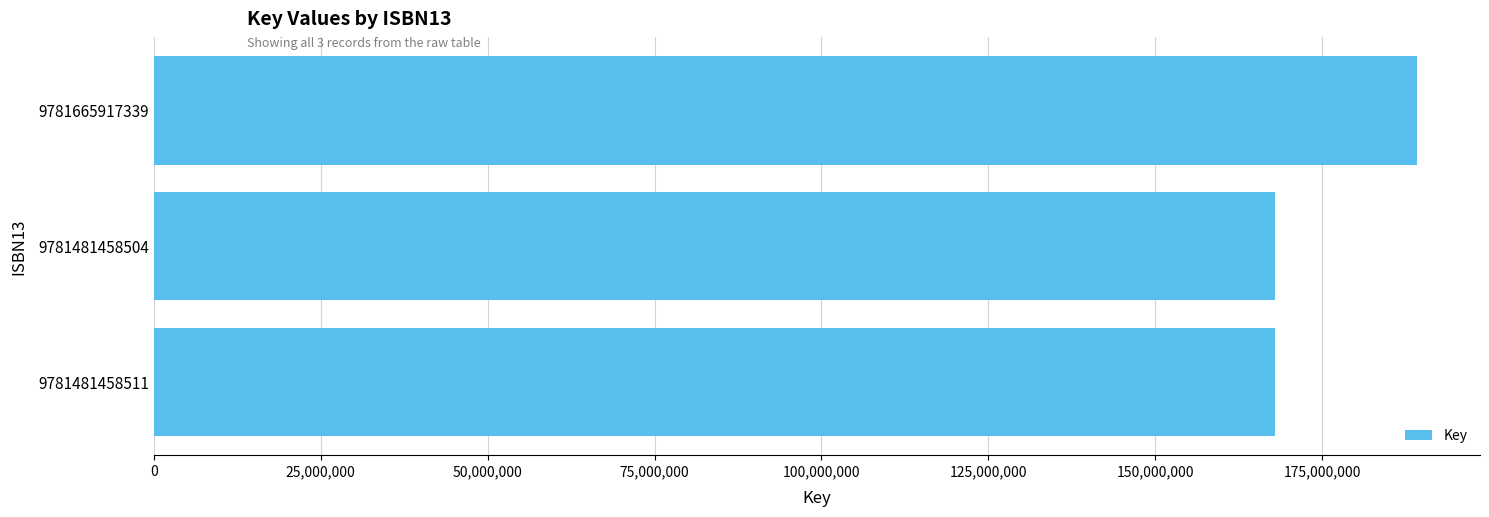

At which category does the chart reach its peak across all series?

9781665917339